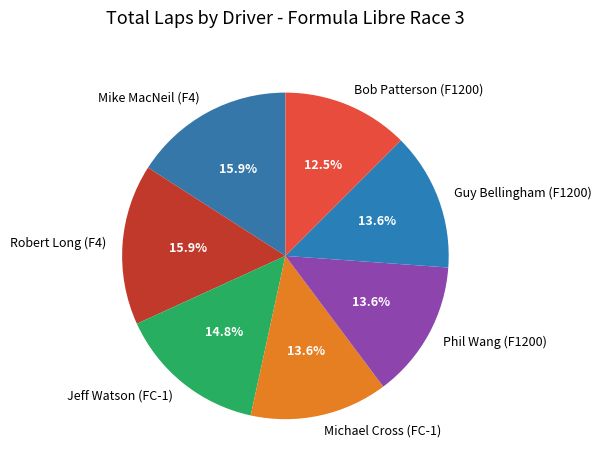

To the nearest percent, what is the difference between the largest and smallest slice percentages?

3%